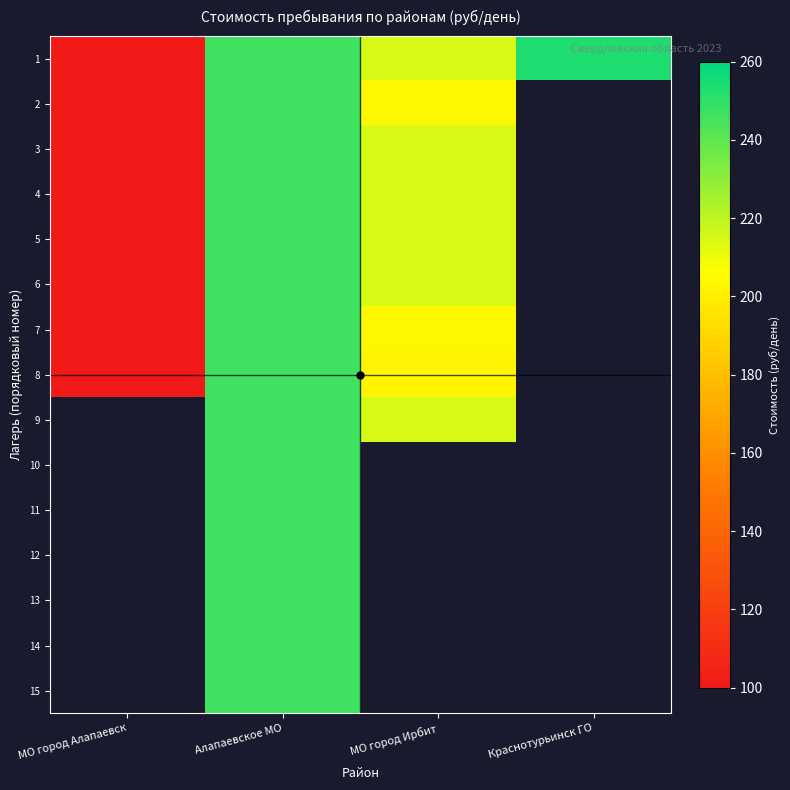

What is the minimum value for 6?

100.0